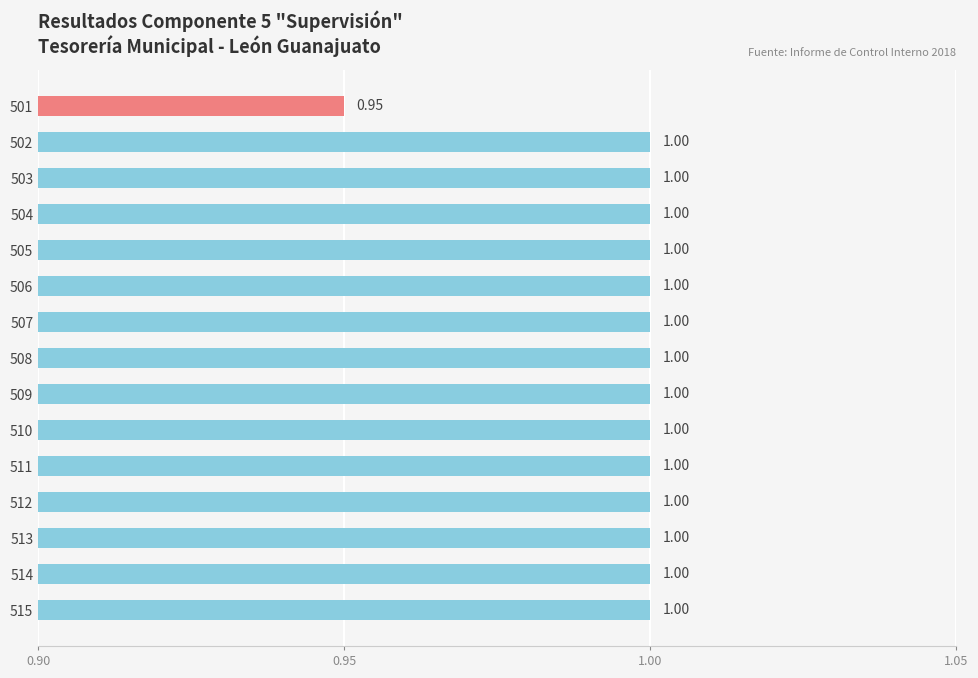

Where is the data nearest to the value 0?

501